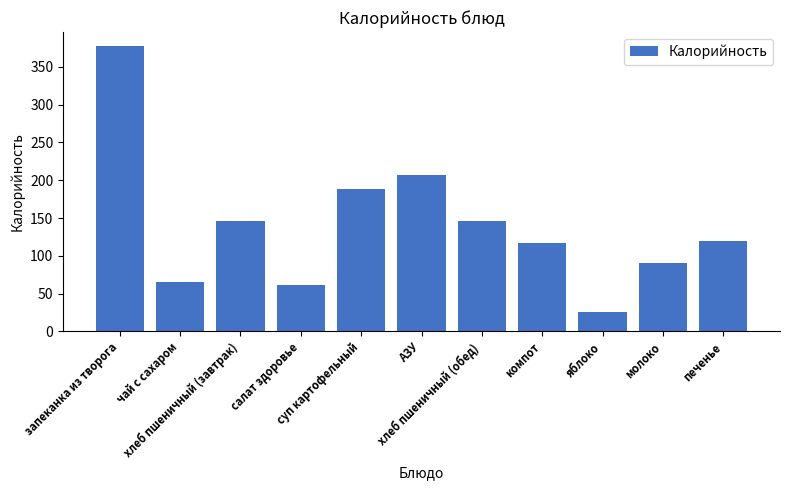

What is the smallest value displayed?

26